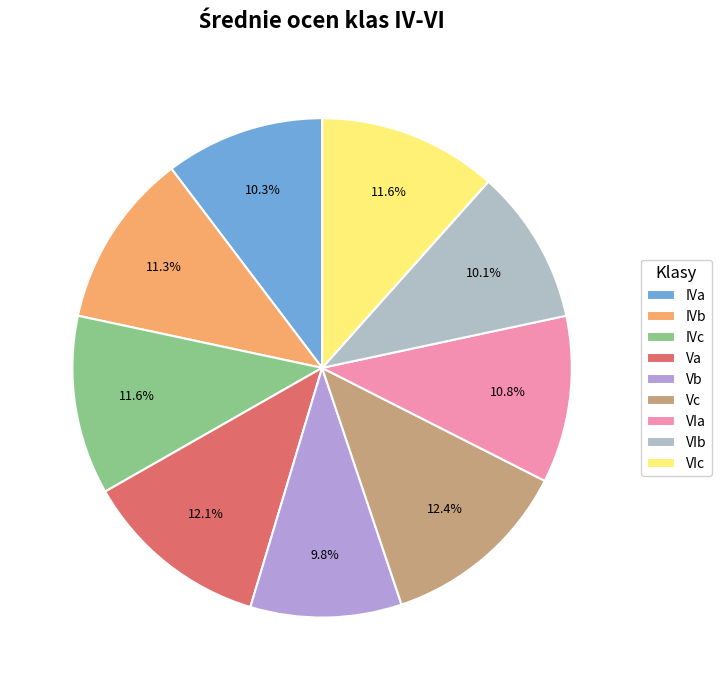

Which has a higher value, VIa or IVb?

IVb